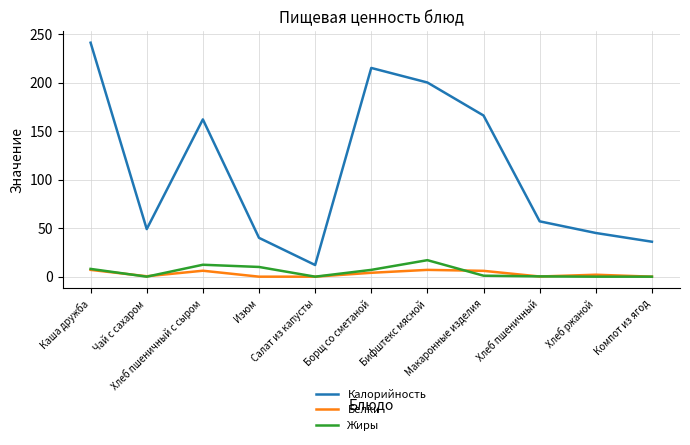

Which series has the widest spread of values?

Калорийность